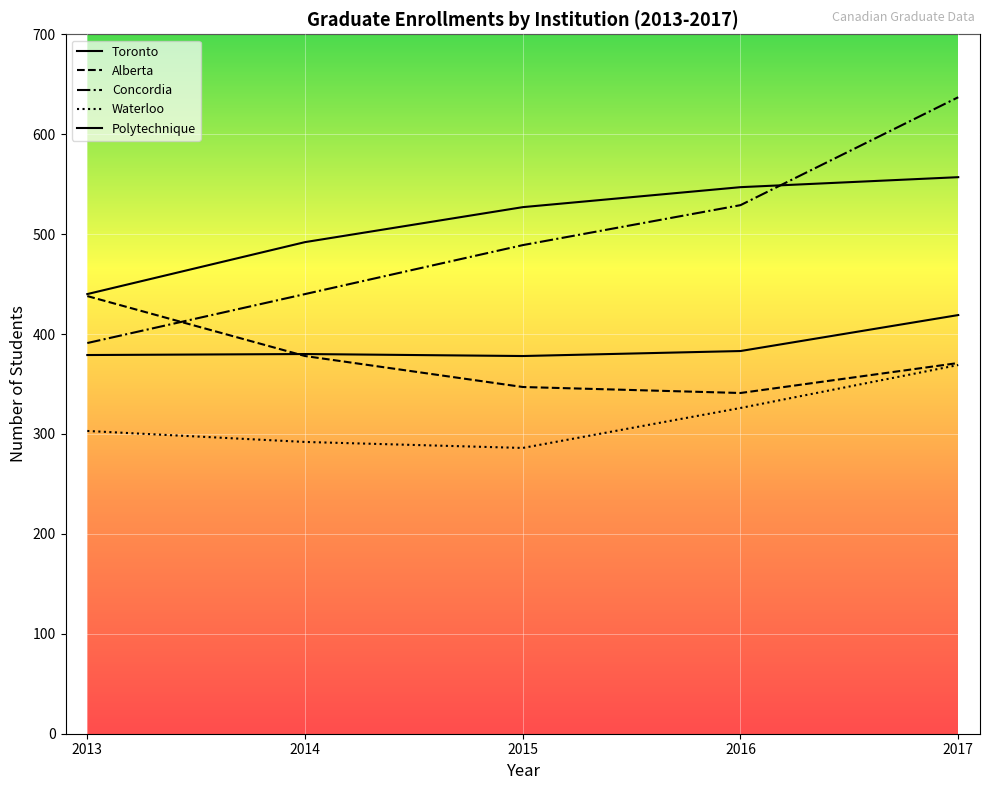

At which label does Polytechnique reach its minimum?

2015